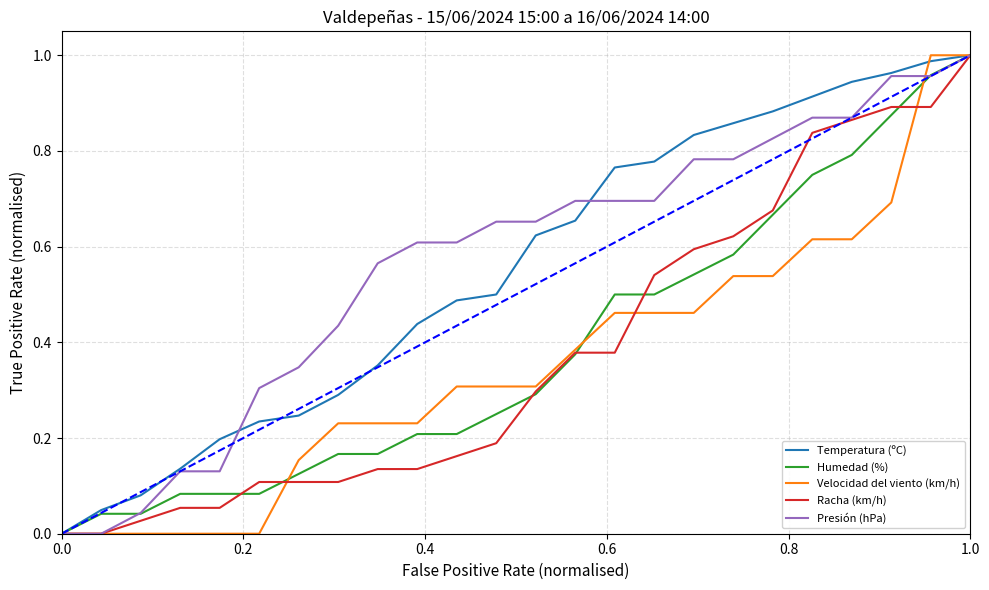

What is the value of the Presión (hPa) point at the 22nd from the left?

1.0